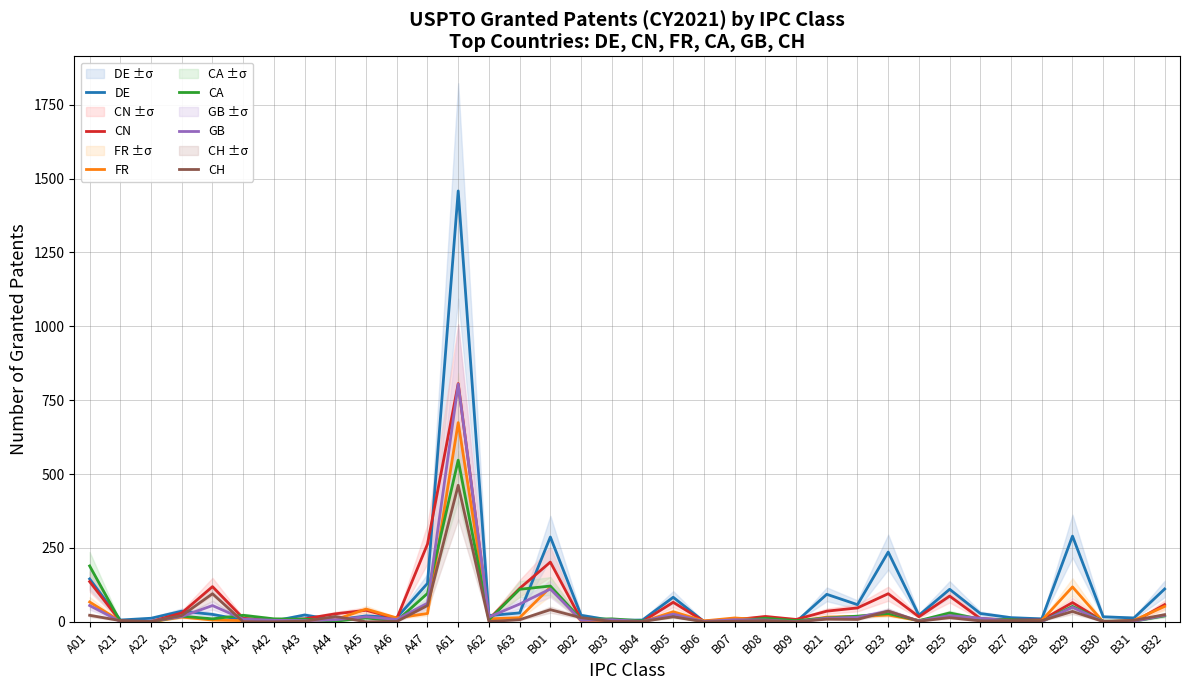

Between B06 and B22, which series saw the biggest shift?

DE